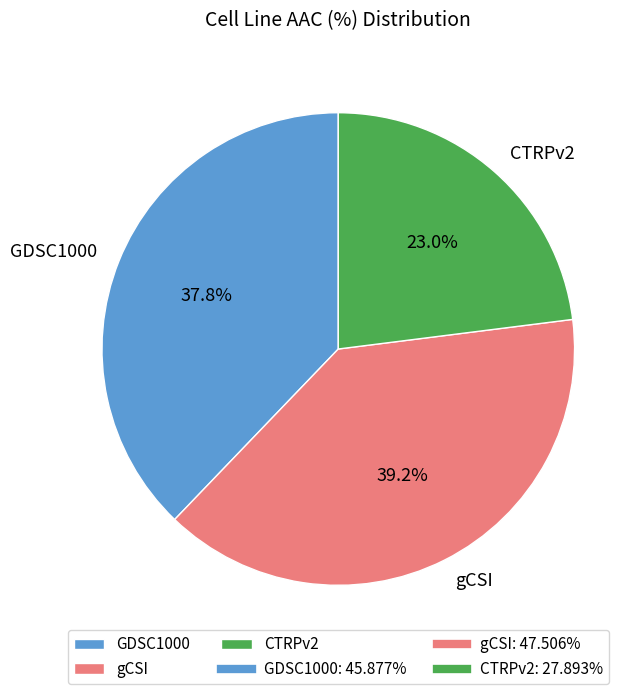

Is it true that CTRPv2 is 23% of the pie?

True